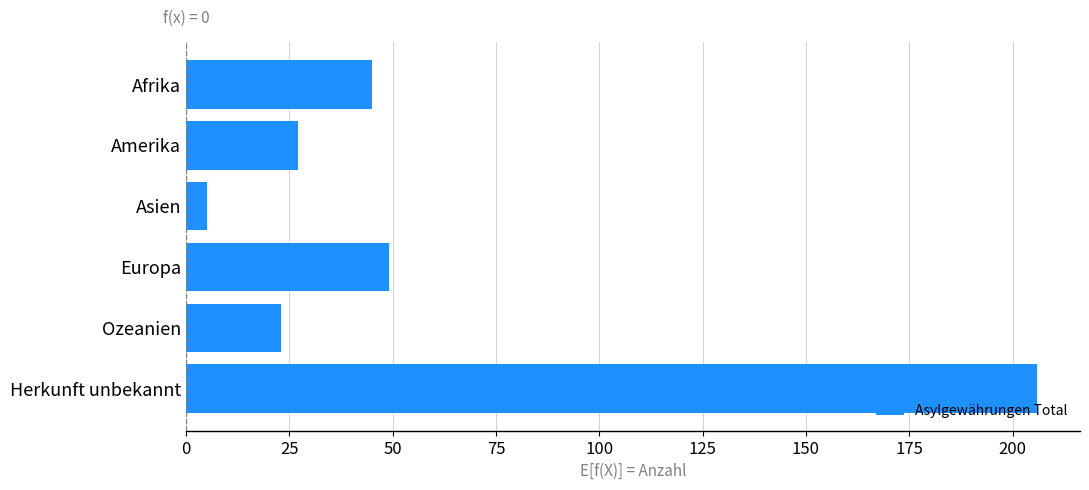

What is the average value?

59